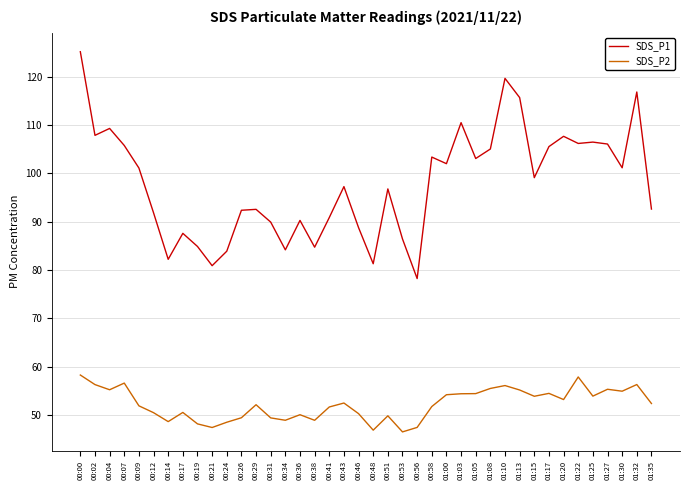

Rank the series by their average value, from lowest to highest.

SDS_P2, SDS_P1